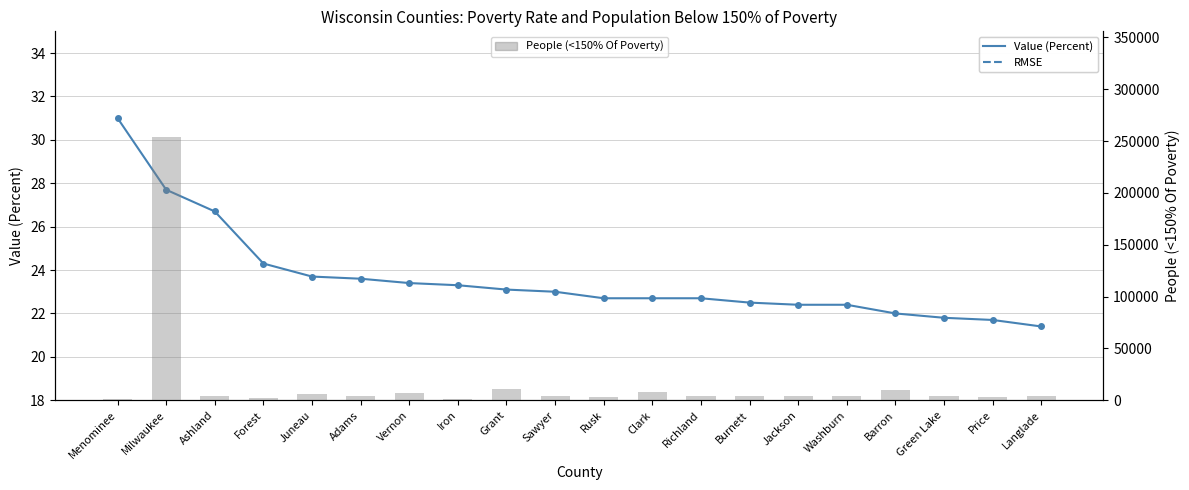

What is the minimum value shown in the chart?

21.4